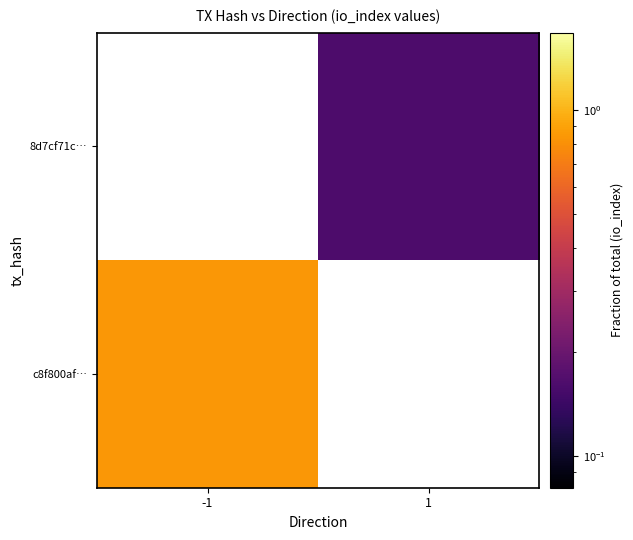

Read the 8d7cf71c… value at 1.

0.2